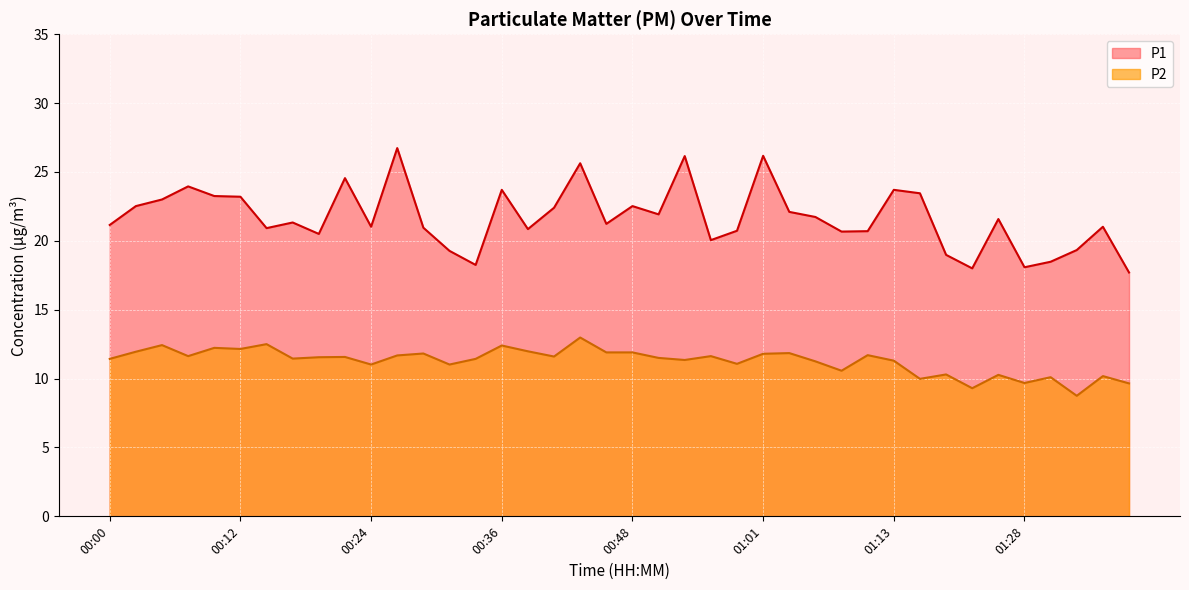

What is the value of the P1 point at the 40th from the left?

17.7